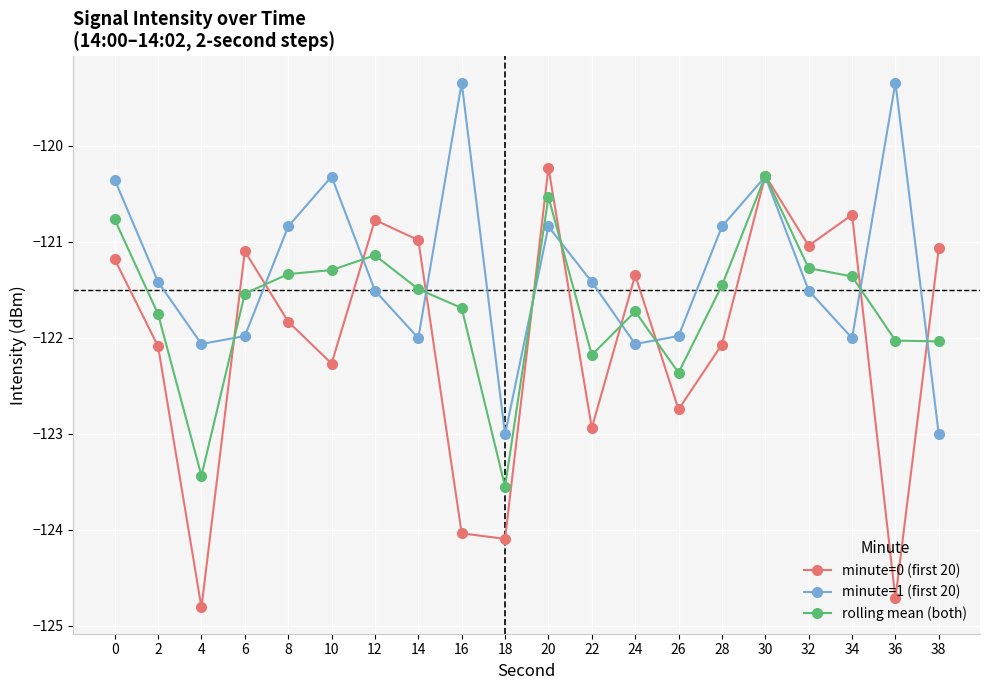

At which label does minute=0 (first 20) reach its minimum?

4